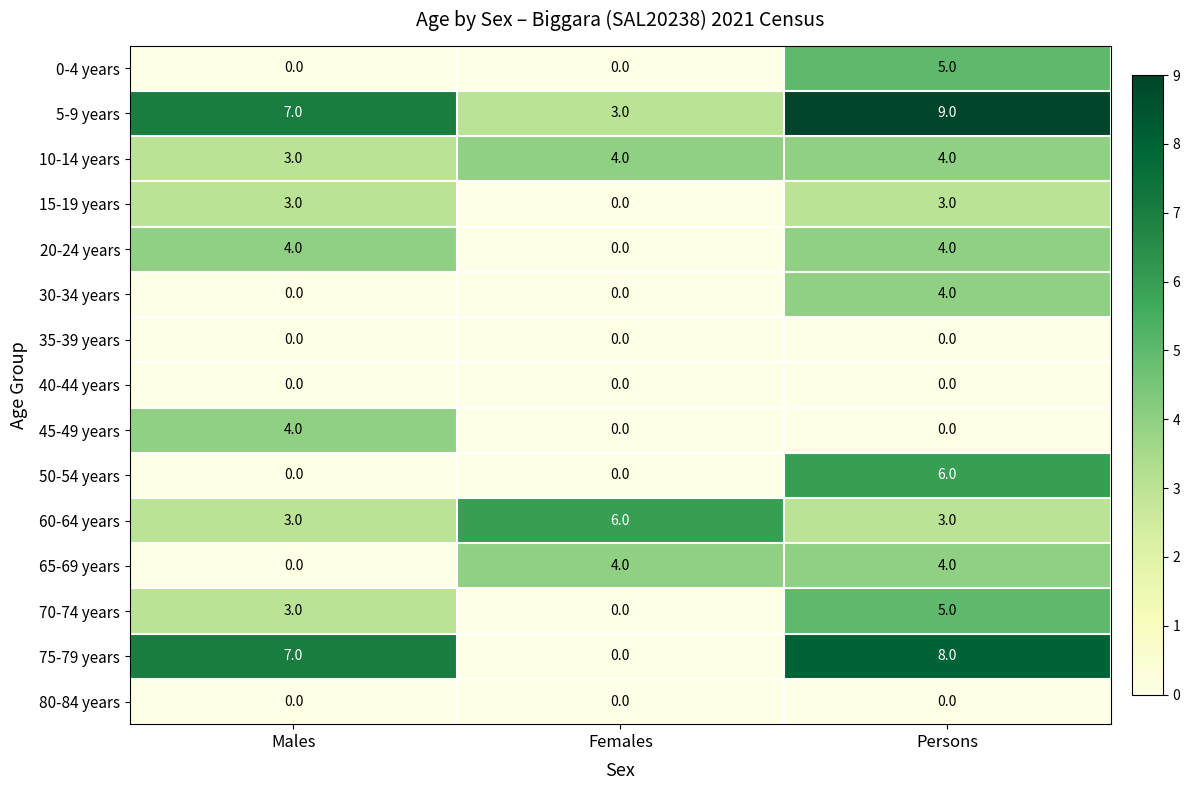

List the labels in order of 70-74 years value, largest first.

Persons, Males, Females